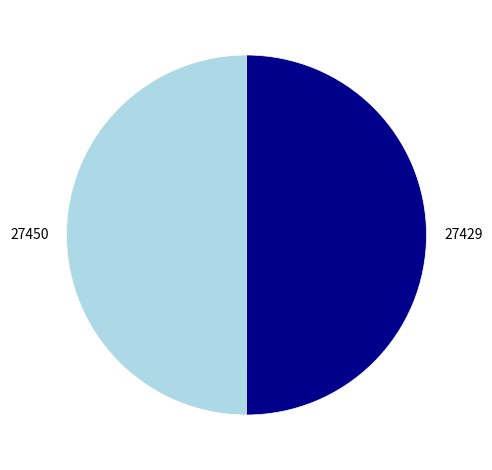

Is it true that 27450 is 65% of the pie?

False